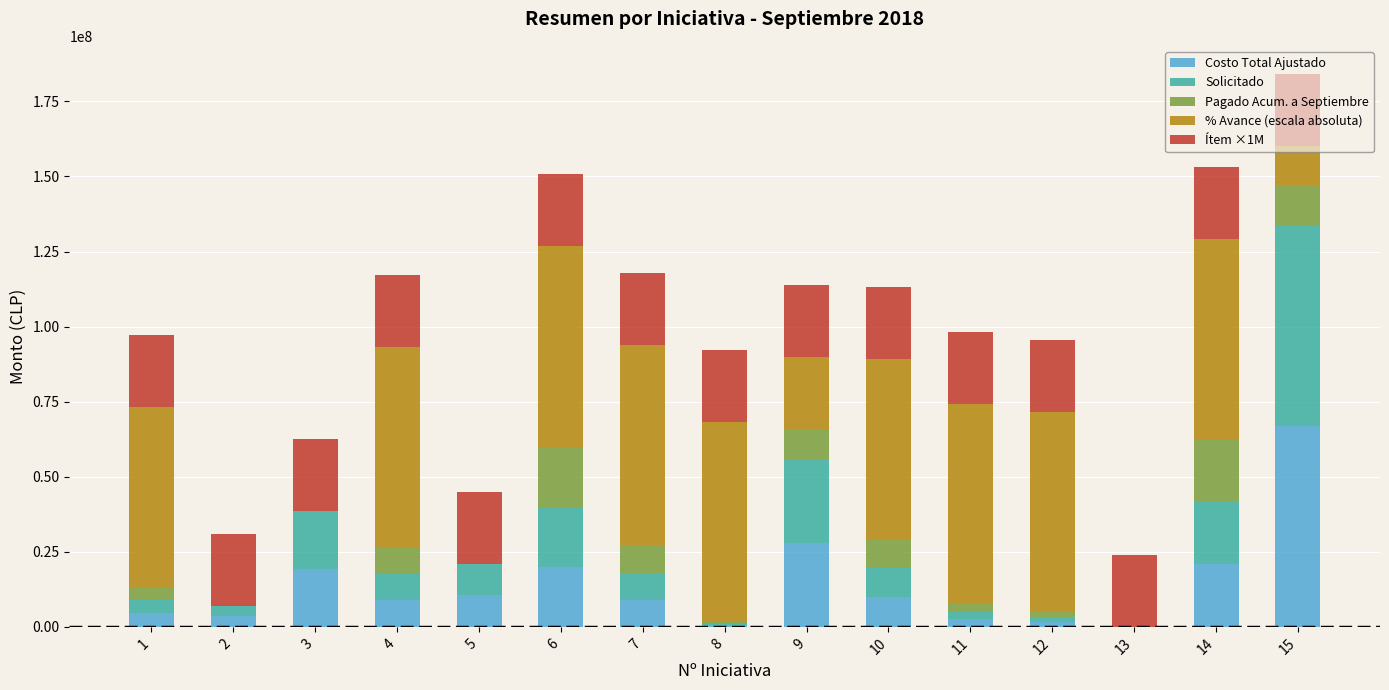

What are all the series names shown in the legend?

Costo Total Ajustado, Solicitado, Pagado Acum. a Septiembre, % Avance (escala absoluta), Ítem ×1M